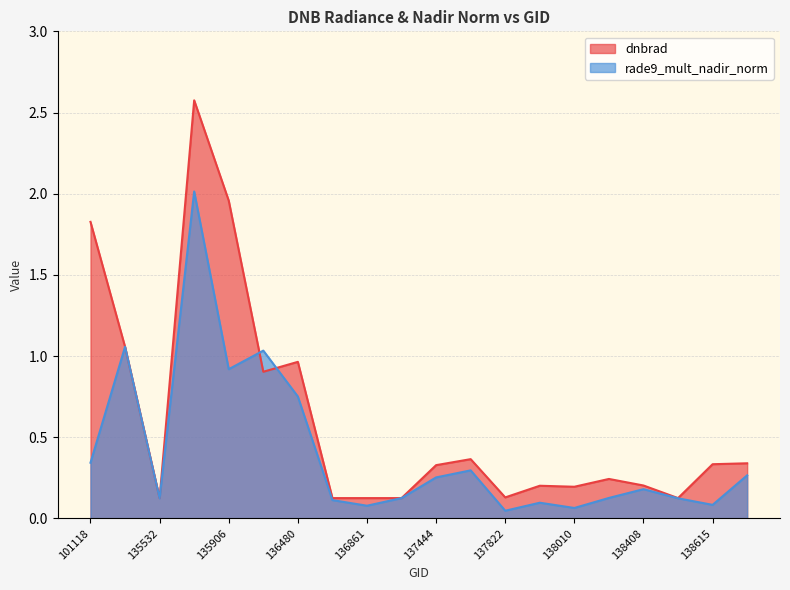

What is the difference between the highest and lowest values at 138615?

0.3